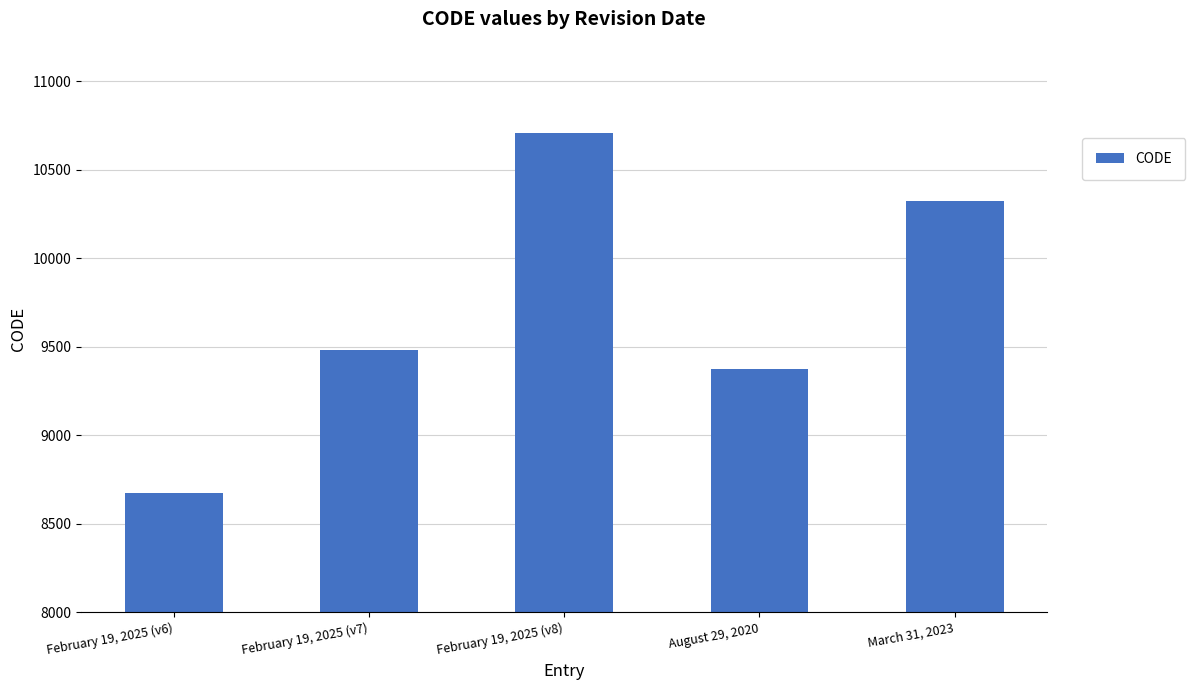

Which label corresponds to the smallest value in the chart?

February 19, 2025 (v6)